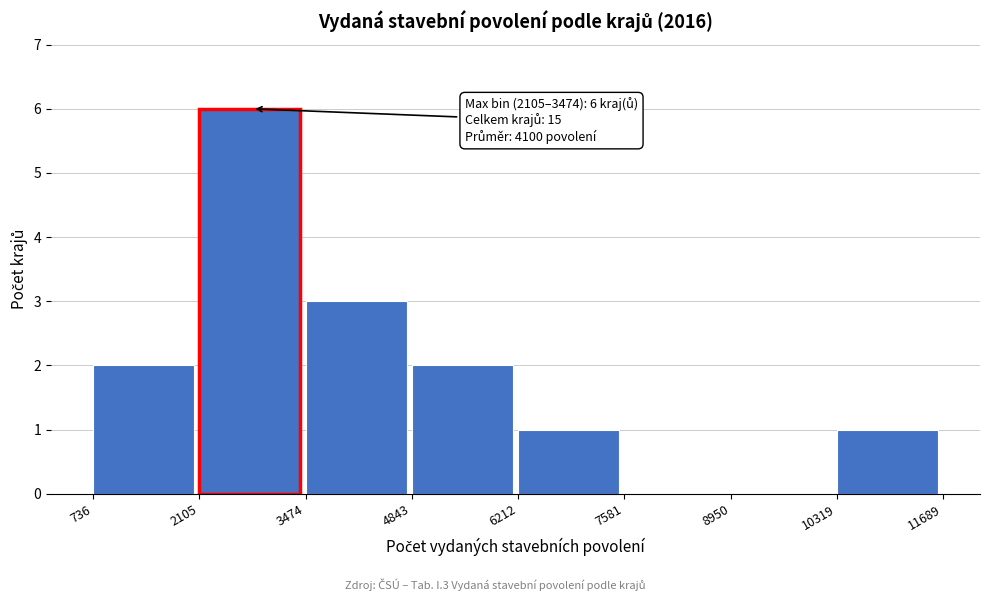

Over which range of the x-axis is the bar tallest?

2105 to 3474